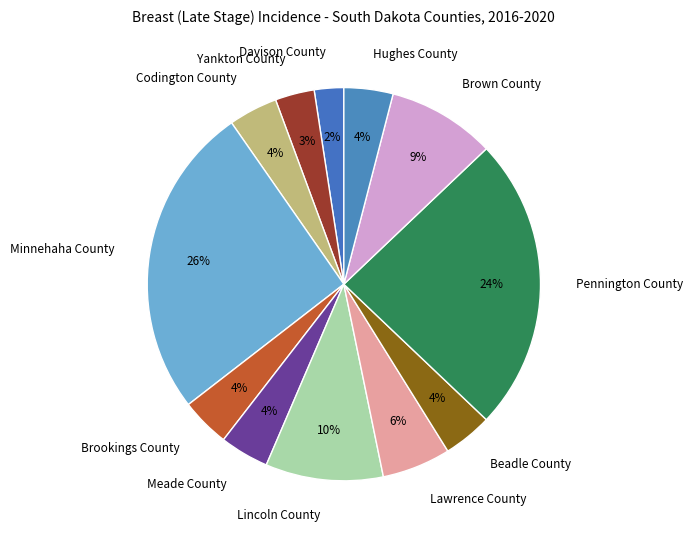

To the nearest percent, what portion does Davison County represent?

2%